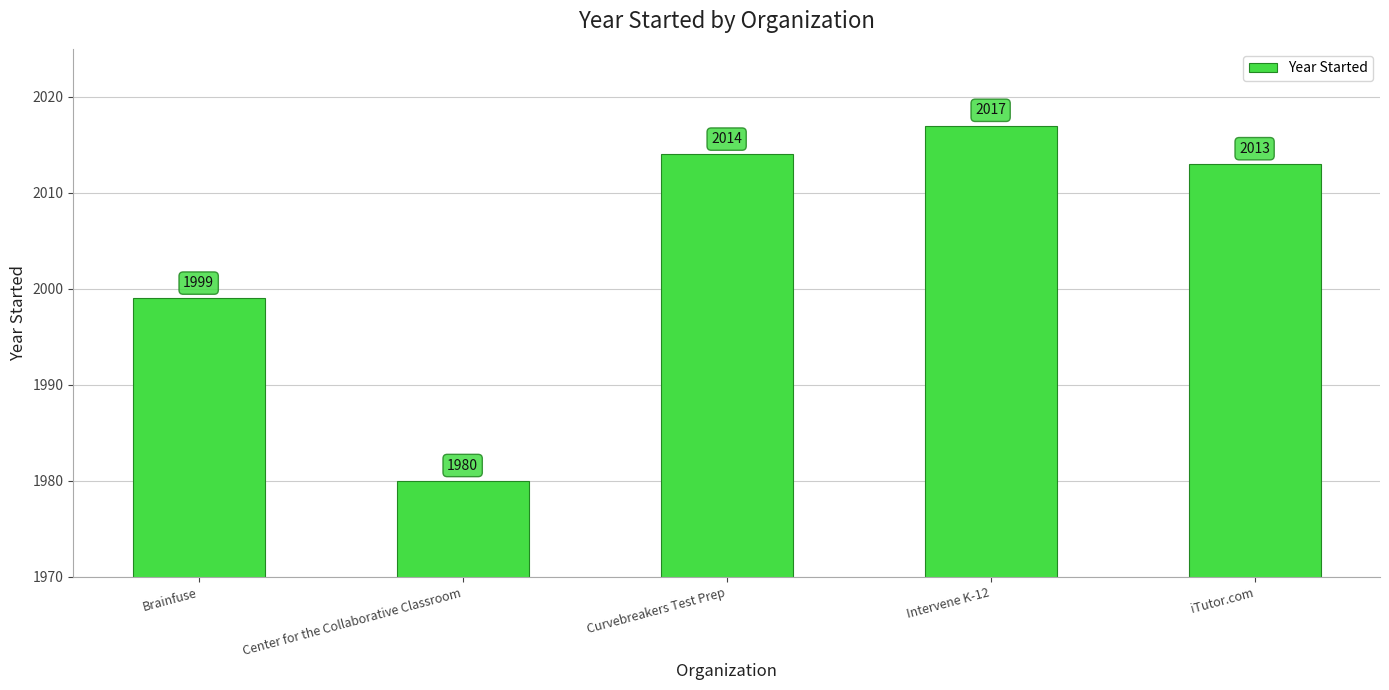

What is the difference between the values at Intervene K-12 and Brainfuse?

18